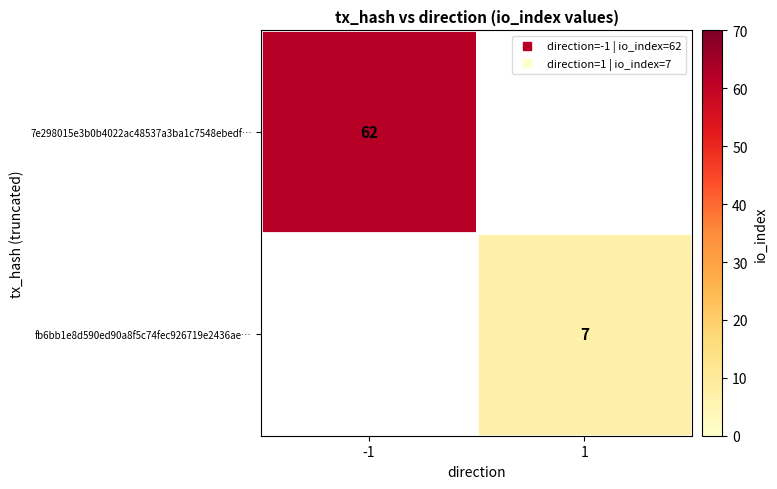

List the series in order of their overall mean, lowest first.

7e298015e3b0b4022ac48537a3ba1c7548ebedf…, fb6bb1e8d590ed90a8f5c74fec926719e2436ae…